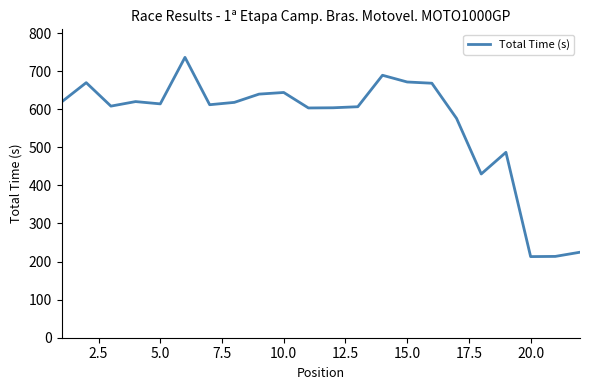

What is the difference between the maximum and minimum values?

523.2